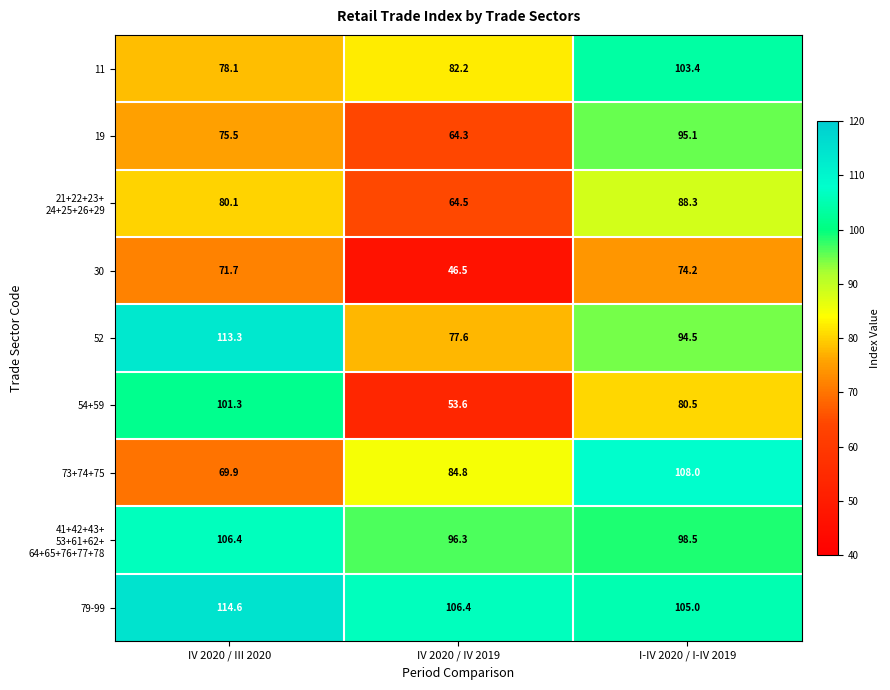

The 30 series shows 71.7 at IV 2020 / III 2020. True or false?

True